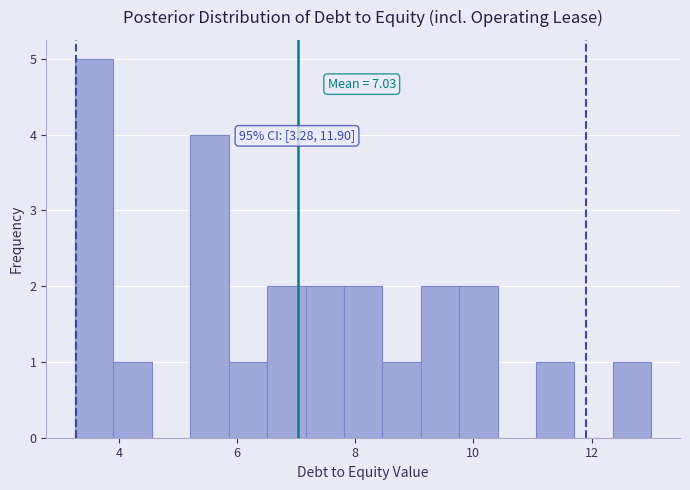

Around what value on the x-axis is the tallest bar? Give the approximate position of its centre, as read against the axis.

3.6